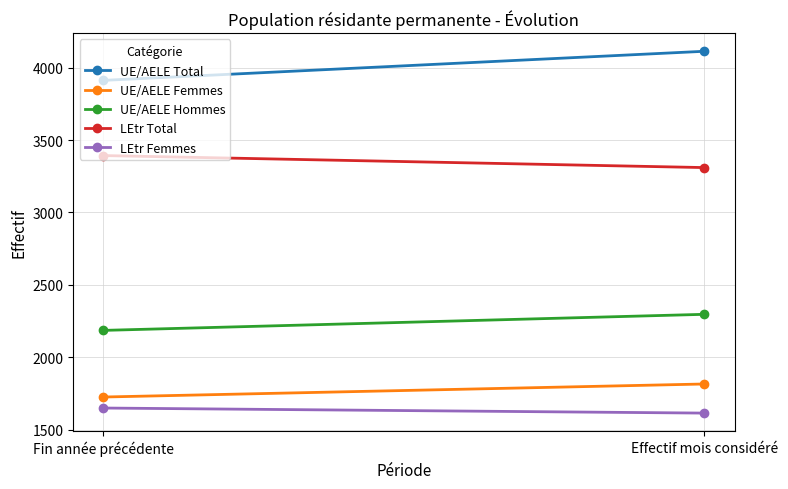

Count the UE/AELE Total values in the range 3912 to 4113.

2